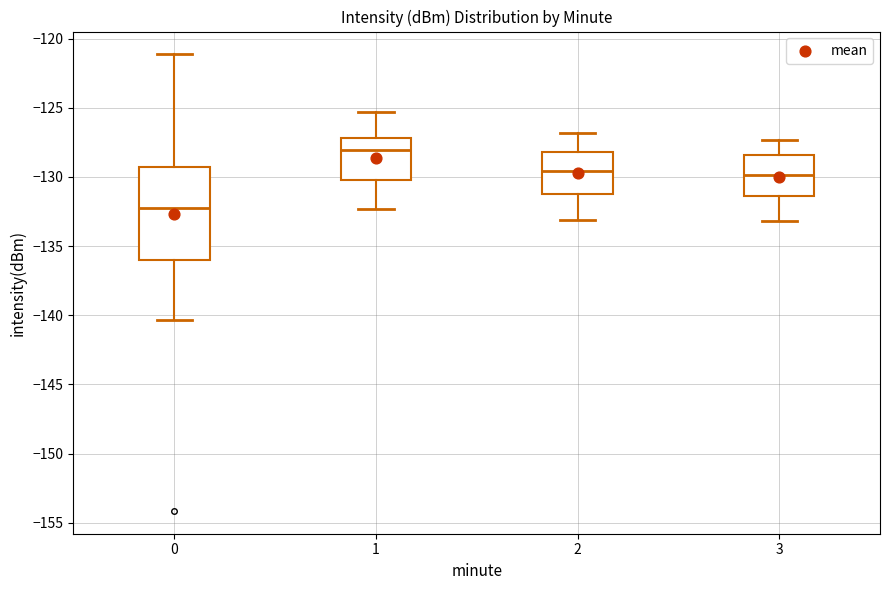

Where does the median line of the box at x = 1 sit on the y-axis? The values are not printed on the chart, so give them approximately, as read against the axis.

-128.0